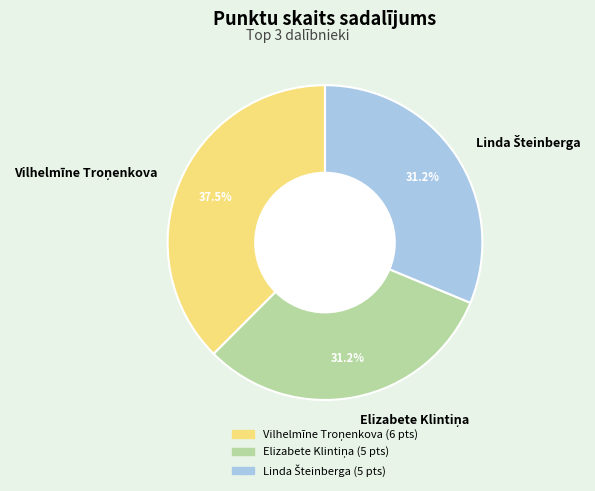

Is there any slice that represents more than half of the pie?

No